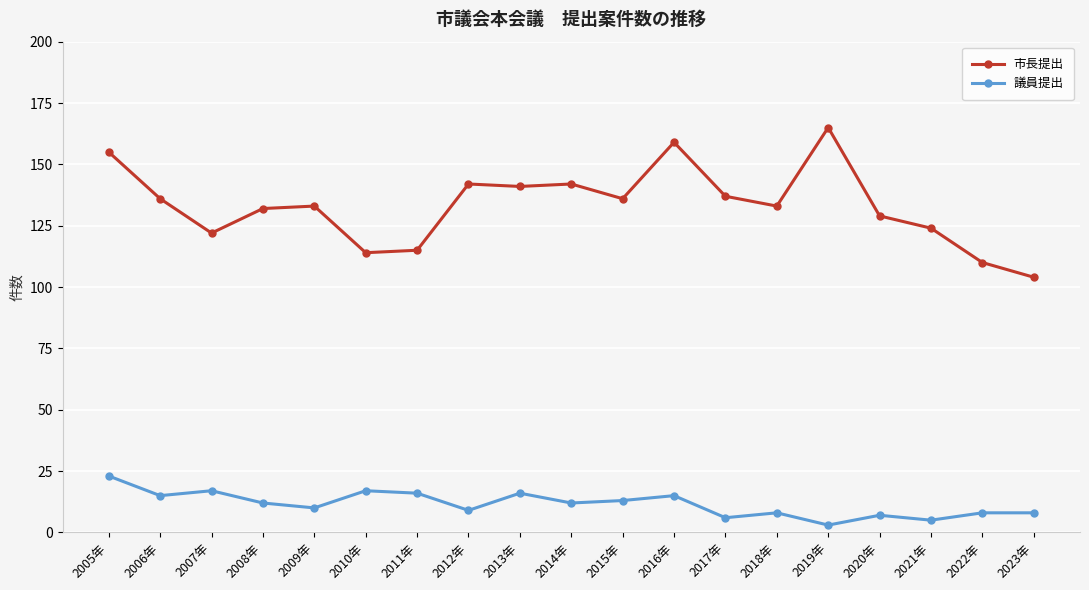

Which series has the largest range (max minus min)?

市長提出